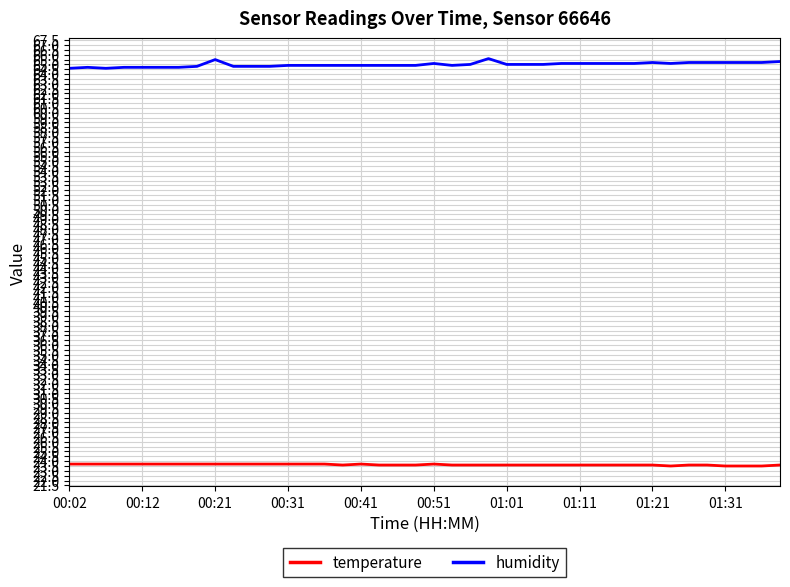

Which series has the largest total across all categories?

humidity